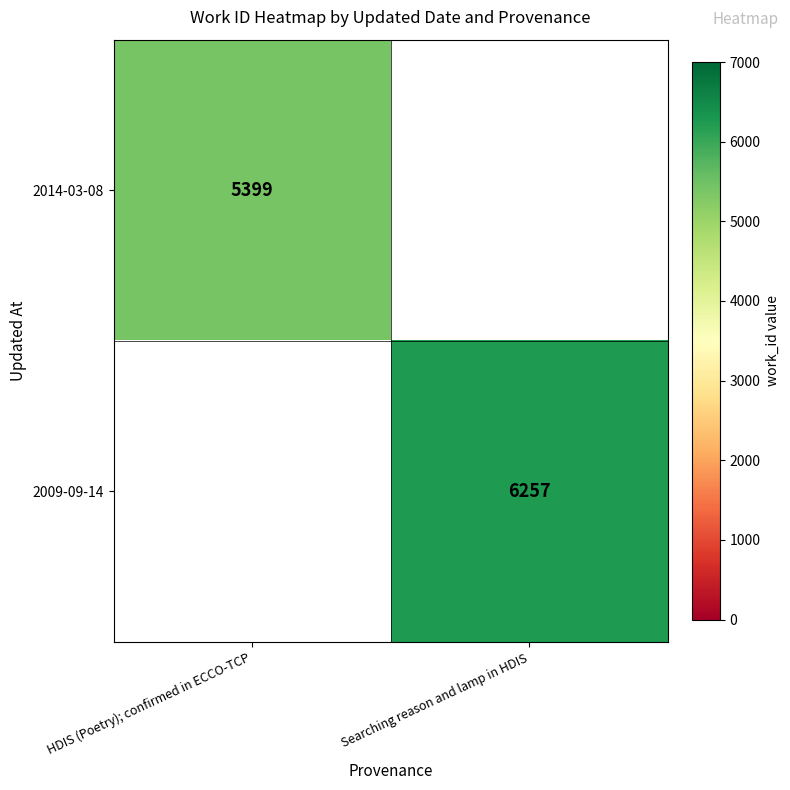

True or false: 2014-03-08 has a value of 5399 at HDIS (Poetry); confirmed in ECCO-TCP.

True